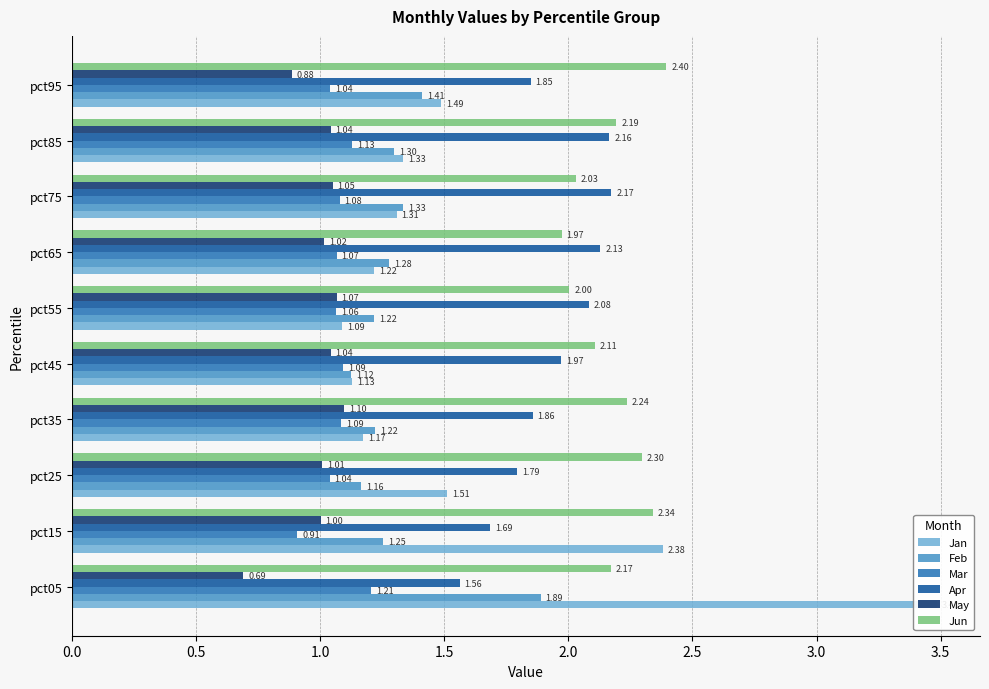

Are the bars grouped side by side (vs. stacked)?

Yes